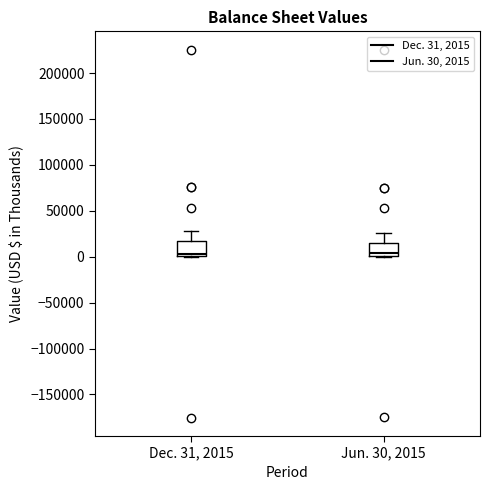

Reading left to right, read every box against the y-axis: the position of its median line, the range the box covers, and the ends of its whiskers. The values are not printed on the chart, so give them approximately, as read against the axis.

Dec. 31, 2015: median 5000, box 0 to 15000, whiskers 0 to 30000
Jun. 30, 2015: median 5000, box 0 to 15000, whiskers 0 to 25000